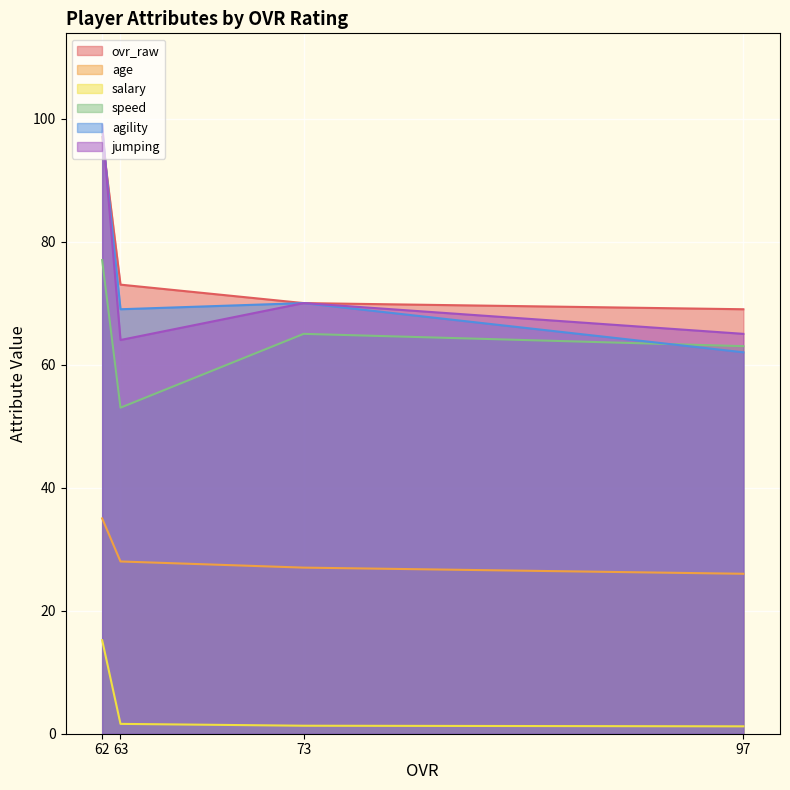

At which category is the sum across all series the highest?

62